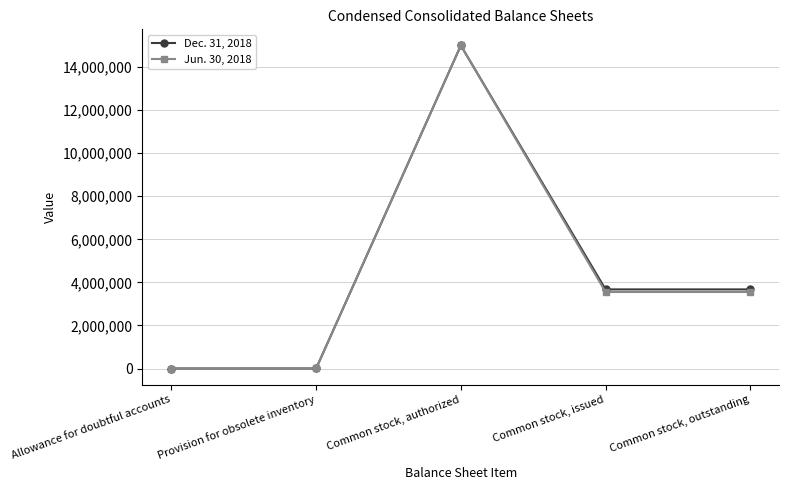

True or false: Jun. 30, 2018 has more than 1 points higher than both neighbors.

False